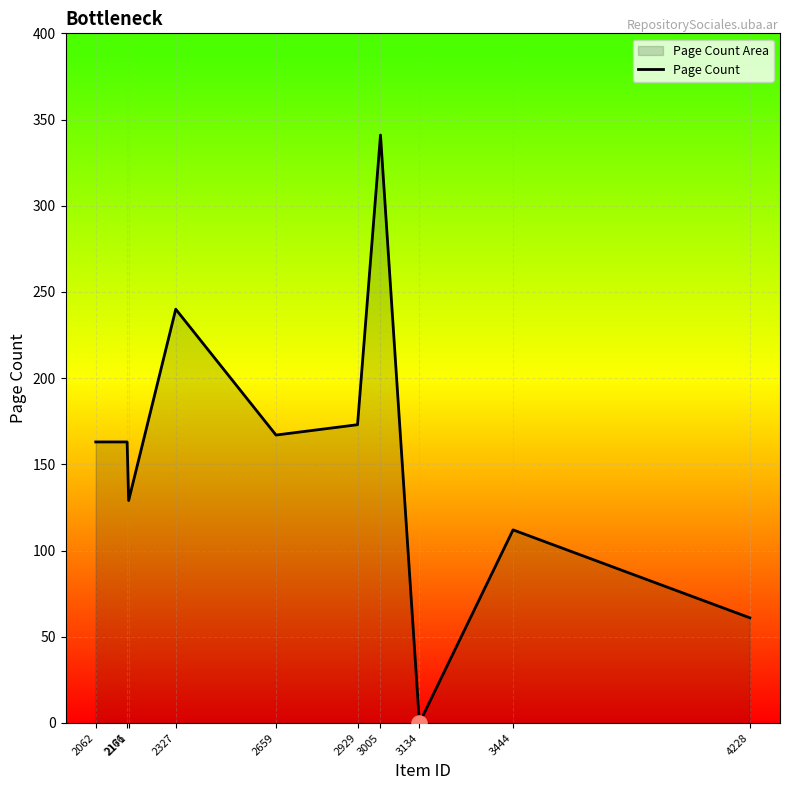

Approximately how many times larger is the value at 2062 compared to 2327?

0.7